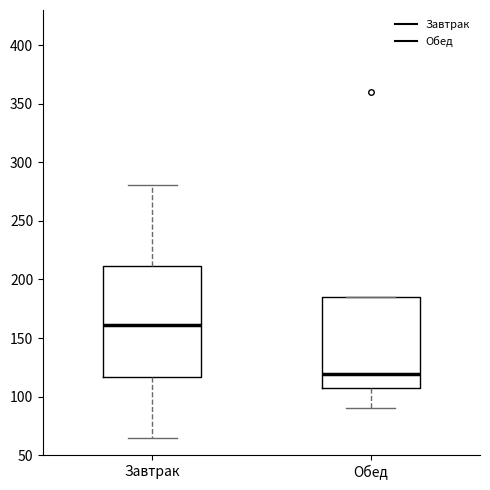

Reading left to right, read every box against the y-axis: the position of its median line, the range the box covers, and the ends of its whiskers. The values are not printed on the chart, so give them approximately, as read against the axis.

Завтрак: median 160, box 115 to 210, whiskers 65 to 280
Обед: median 120, box 105 to 185, whiskers 90 to 185